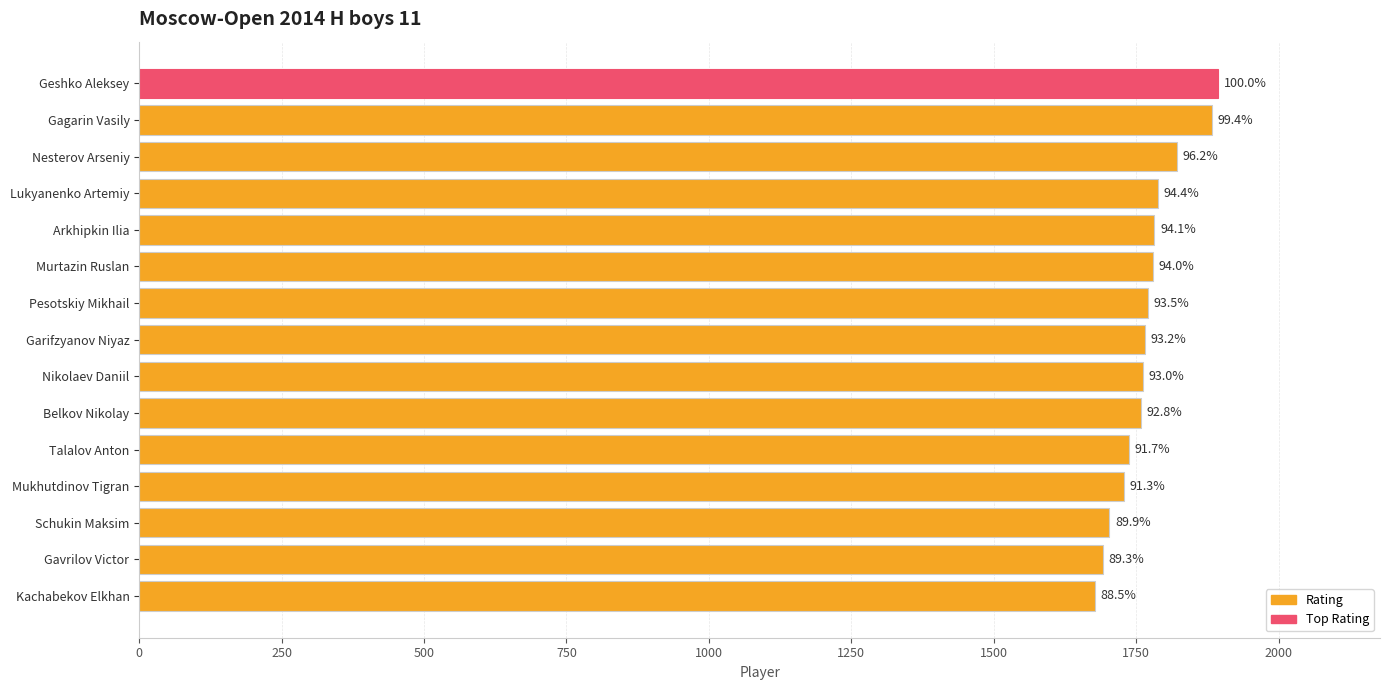

What is the sum of all values?

26542